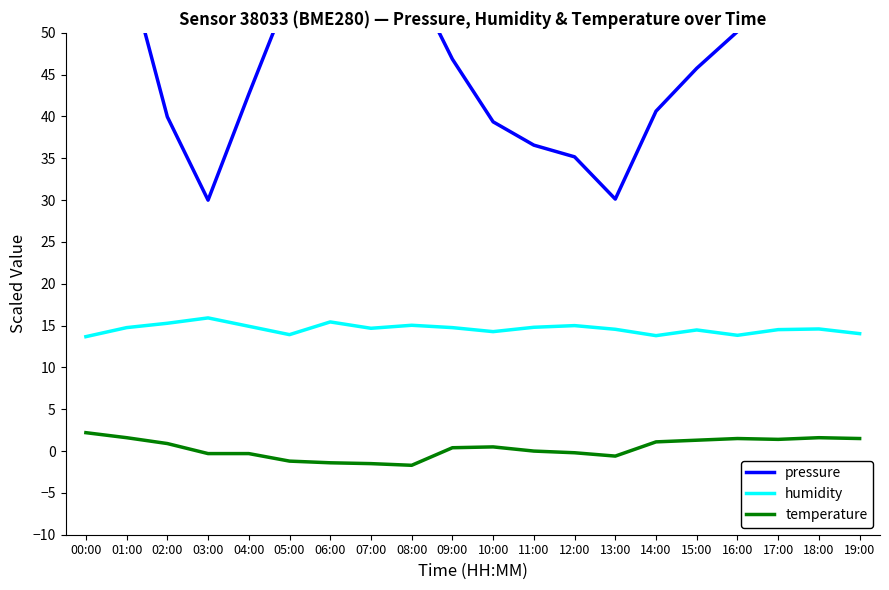

Where is pressure nearest to the value 50?

16:00